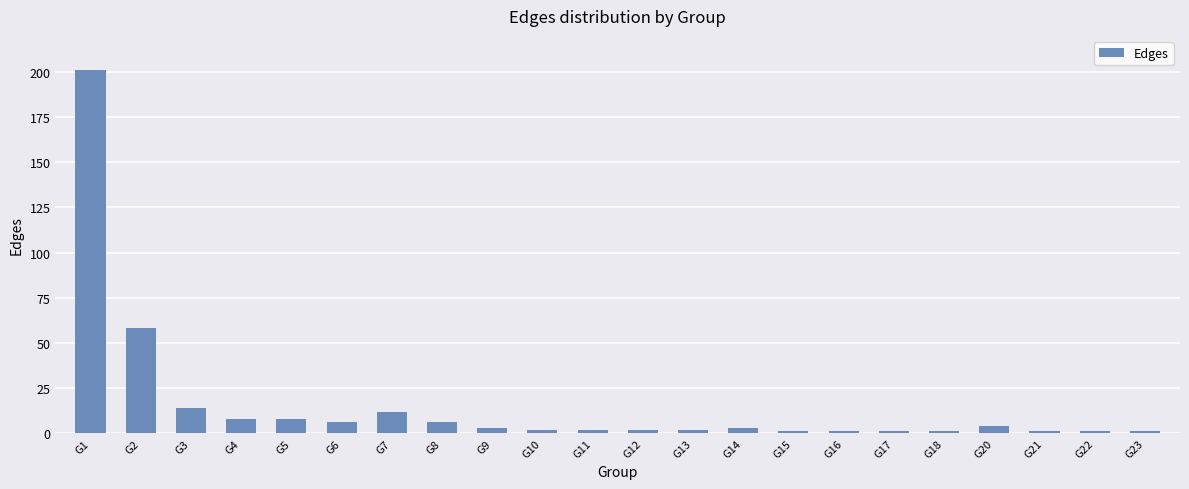

How many bars are there in total?

22